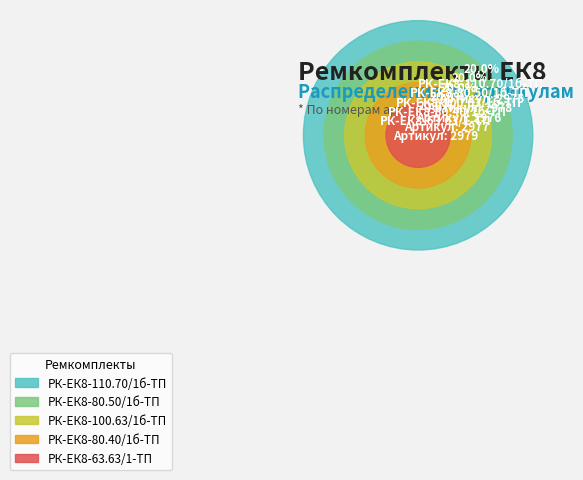

What is the change in value from РК-ЕК8-100.63/1б-ТП to РК-ЕК8-63.63/1-ТП?

+3